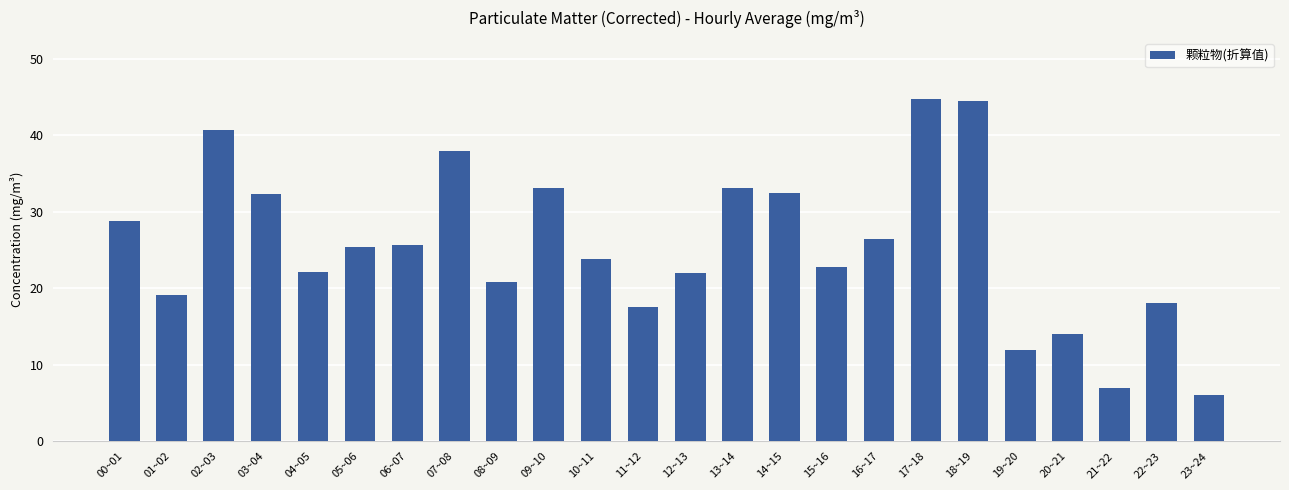

Are the bars grouped side by side (vs. stacked)?

No